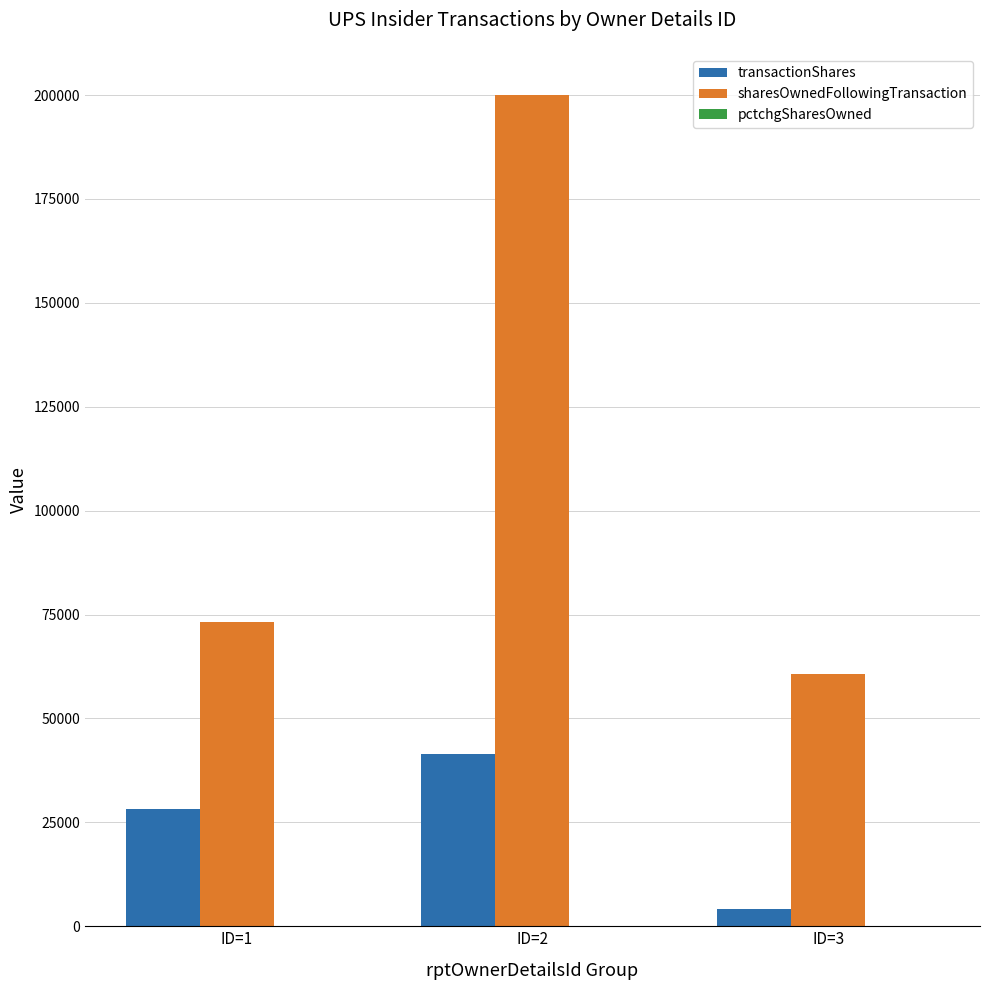

Are the bars grouped side by side (vs. stacked)?

Yes